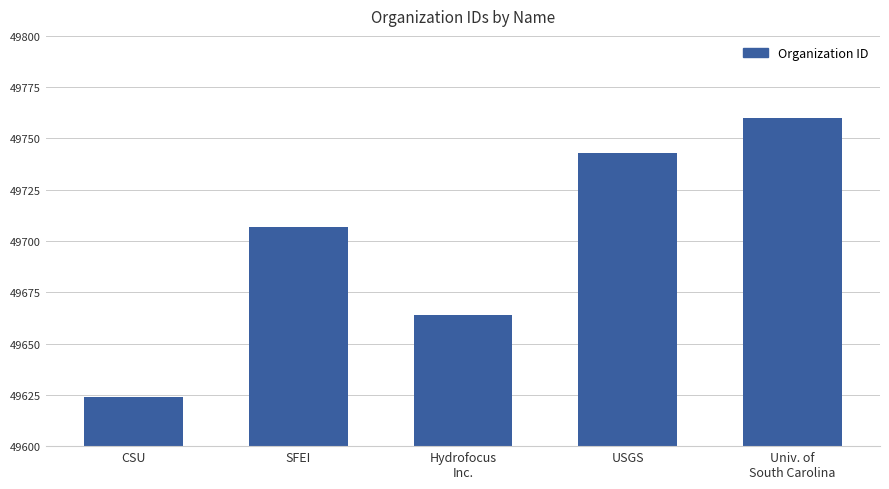

Reading left to right, transcribe all the data shown in this chart.

49624	49707	49664	49743	49760